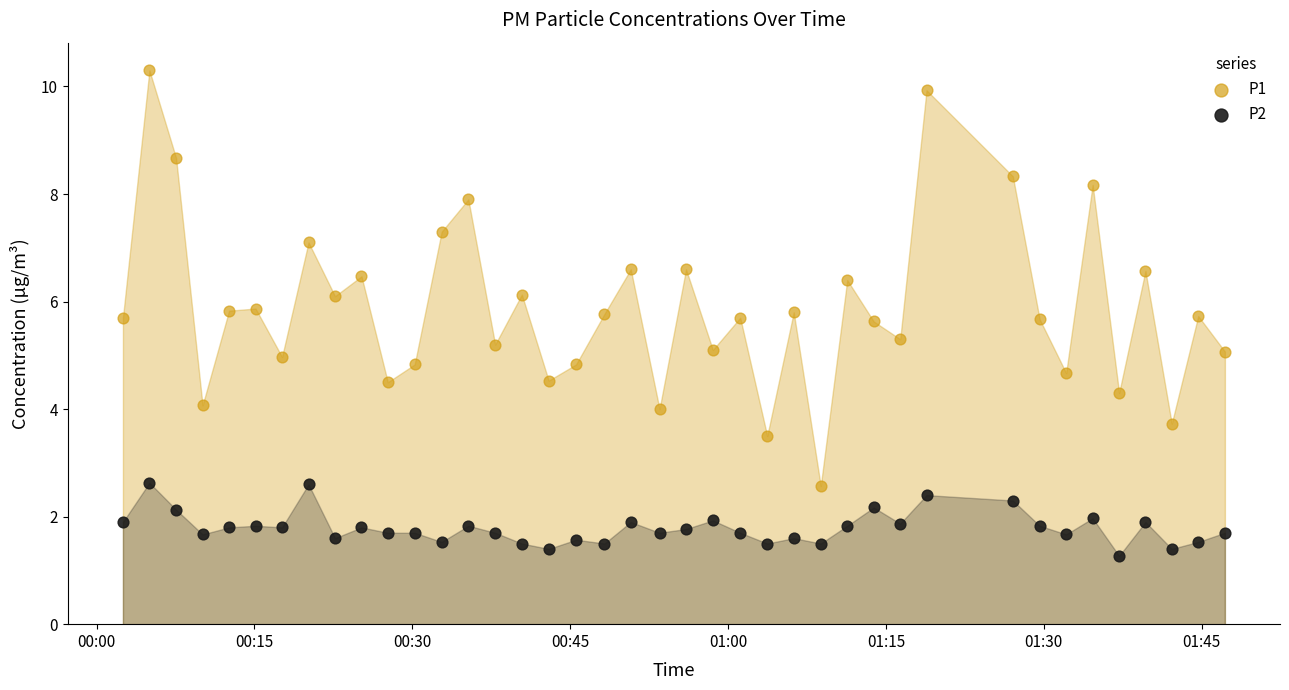

Which series reaches the minimum Y coordinate?

P2